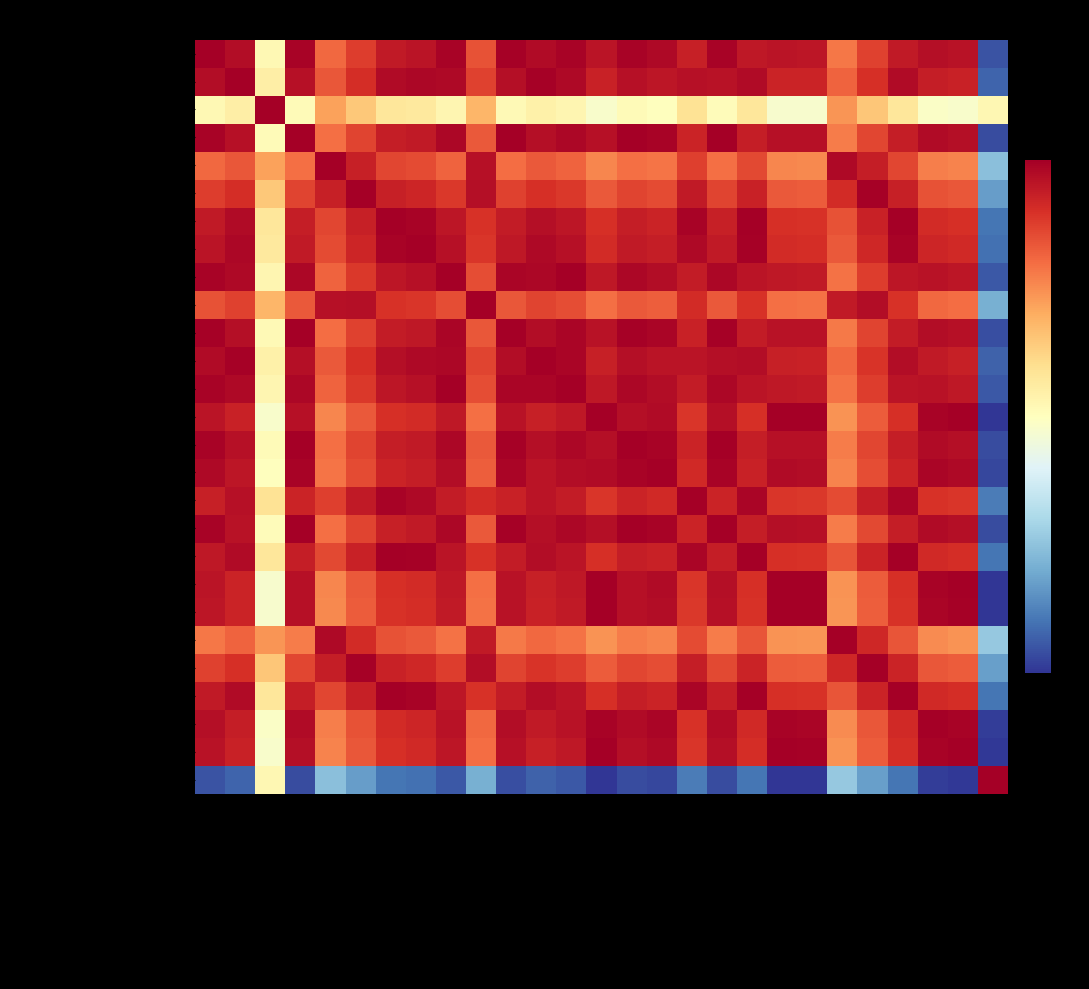

Which has a higher value, Medgar Evers or Kingsborough?

Kingsborough